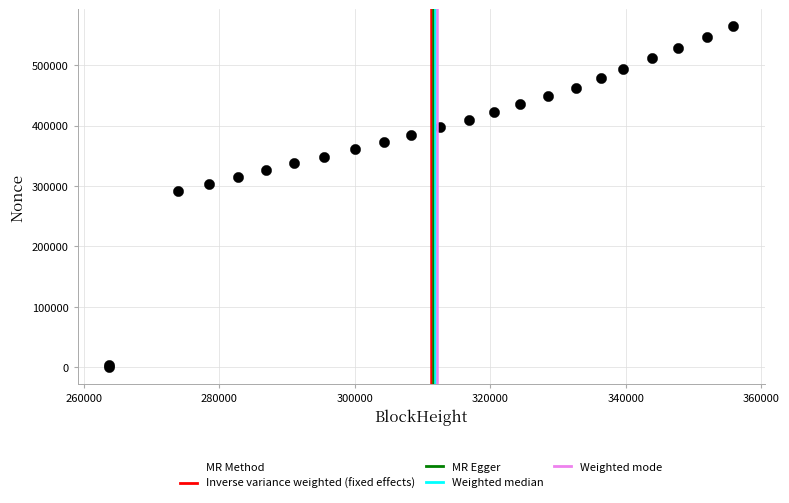

What Y value in the scatter plot is closest to 282111?

291587